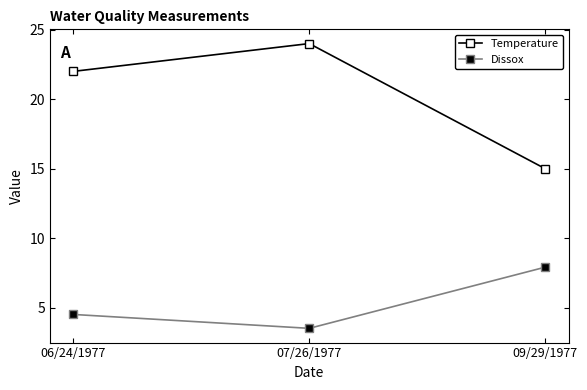

Is the value of Temperature at 09/29/1977 greater than the value of Dissox at 06/24/1977?

Yes